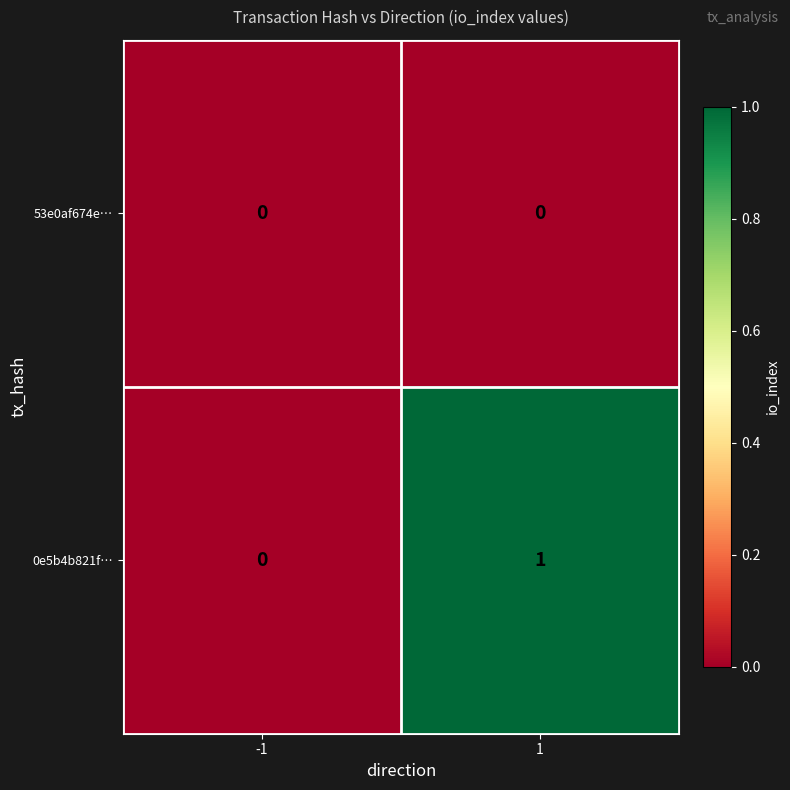

What is the maximum value shown in the chart?

1